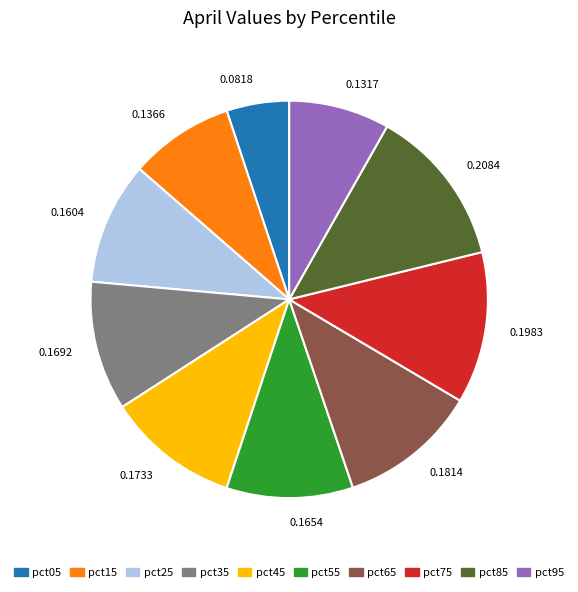

How many slices are in this pie chart?

10